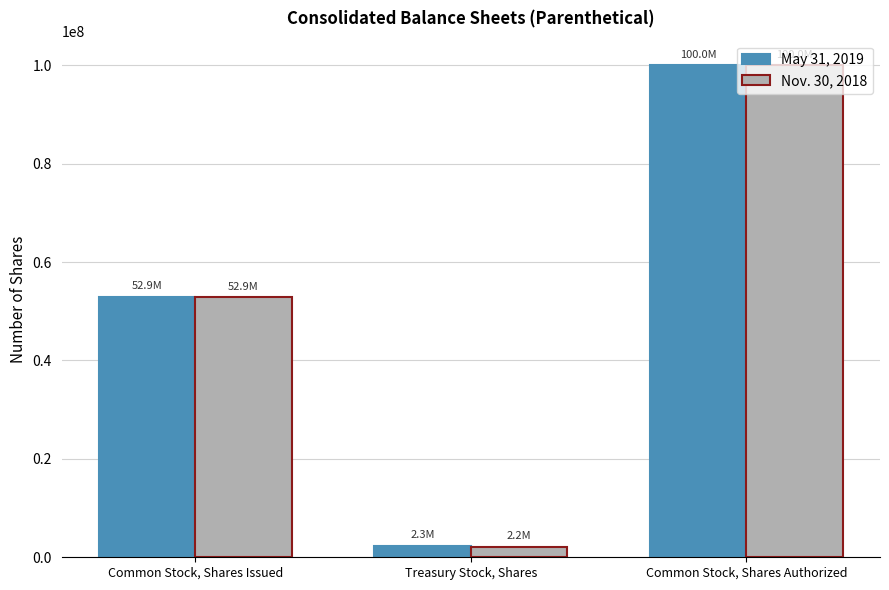

At how many categories does at least one series exceed 62235741?

1